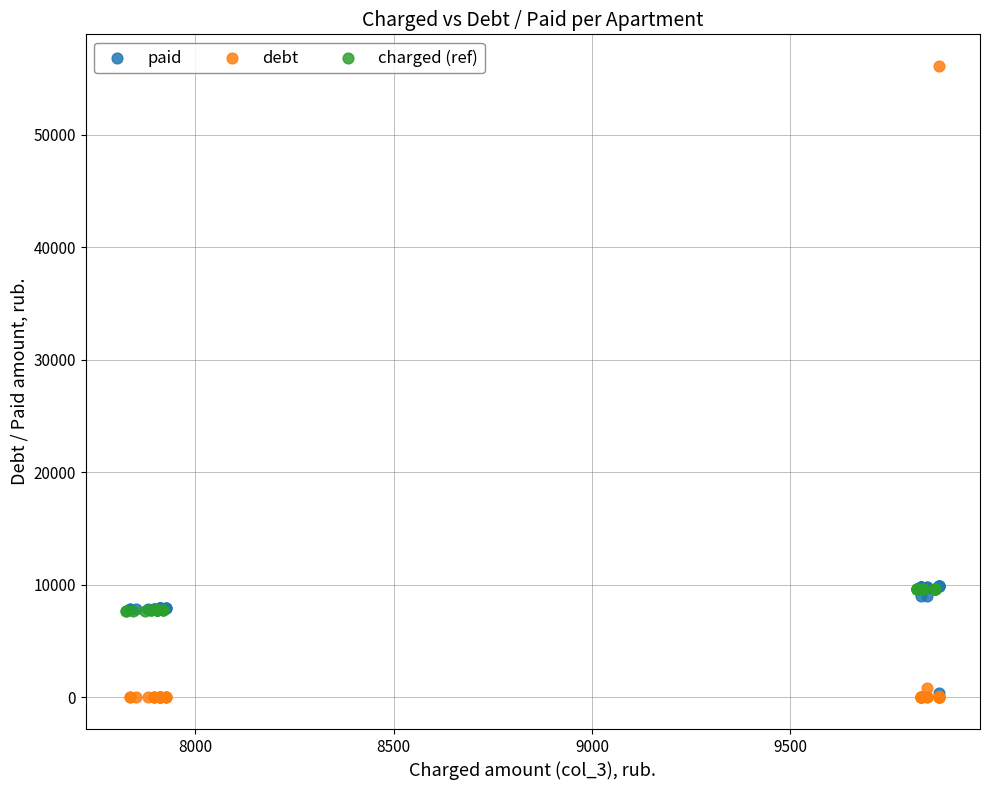

Which series has the largest Y range (max minus min)?

debt